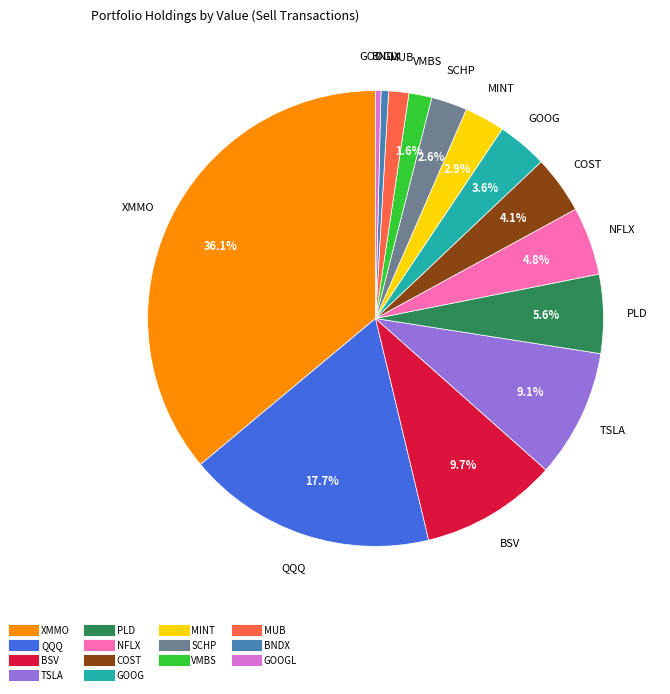

Is there a majority slice in this chart?

No